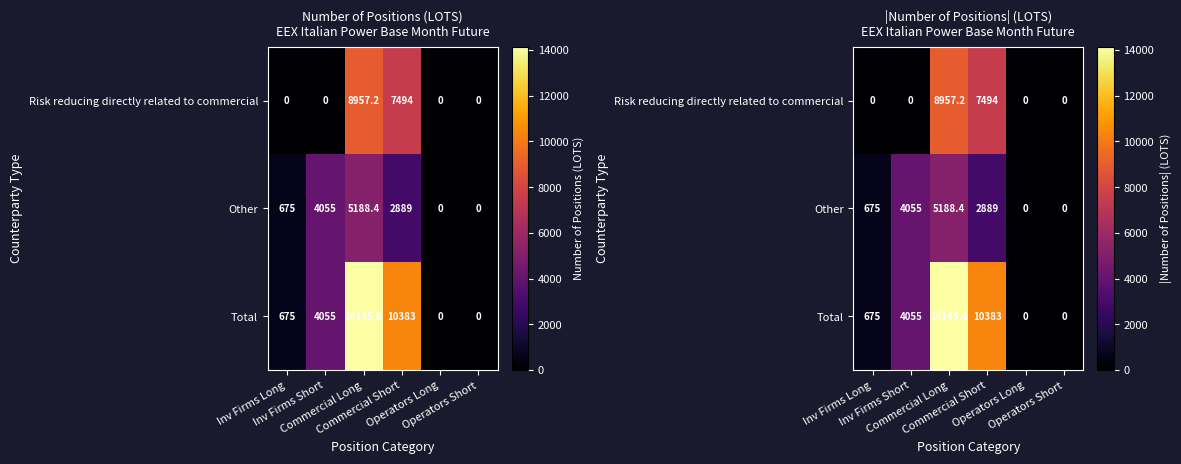

What is the maximum value for Other?

5188.4